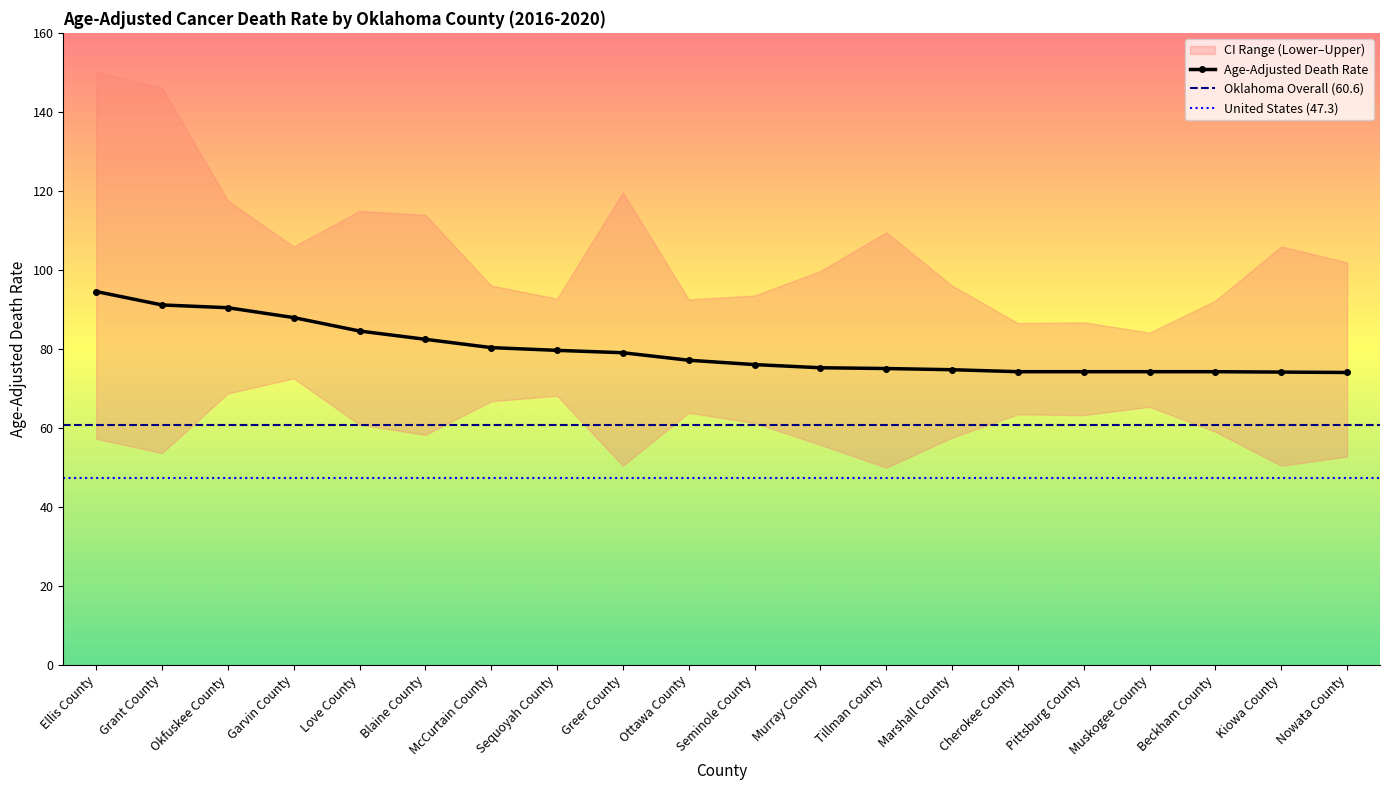

What is the spread (max minus min) of values at Kiowa County?

55.5